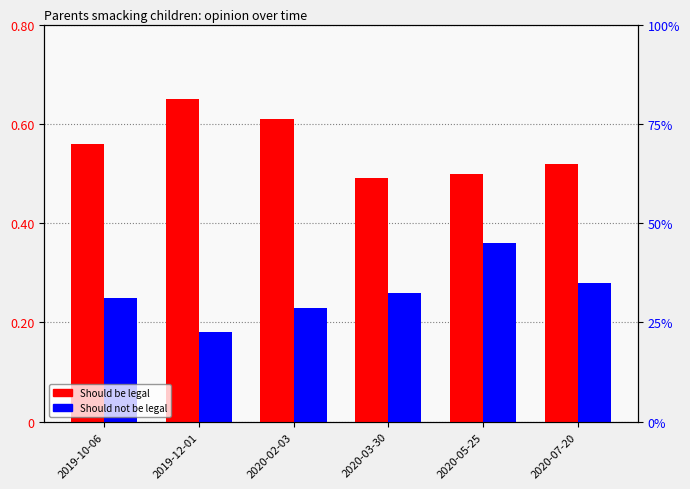

Rank the series by their average value, from lowest to highest.

Should not be legal, Should be legal